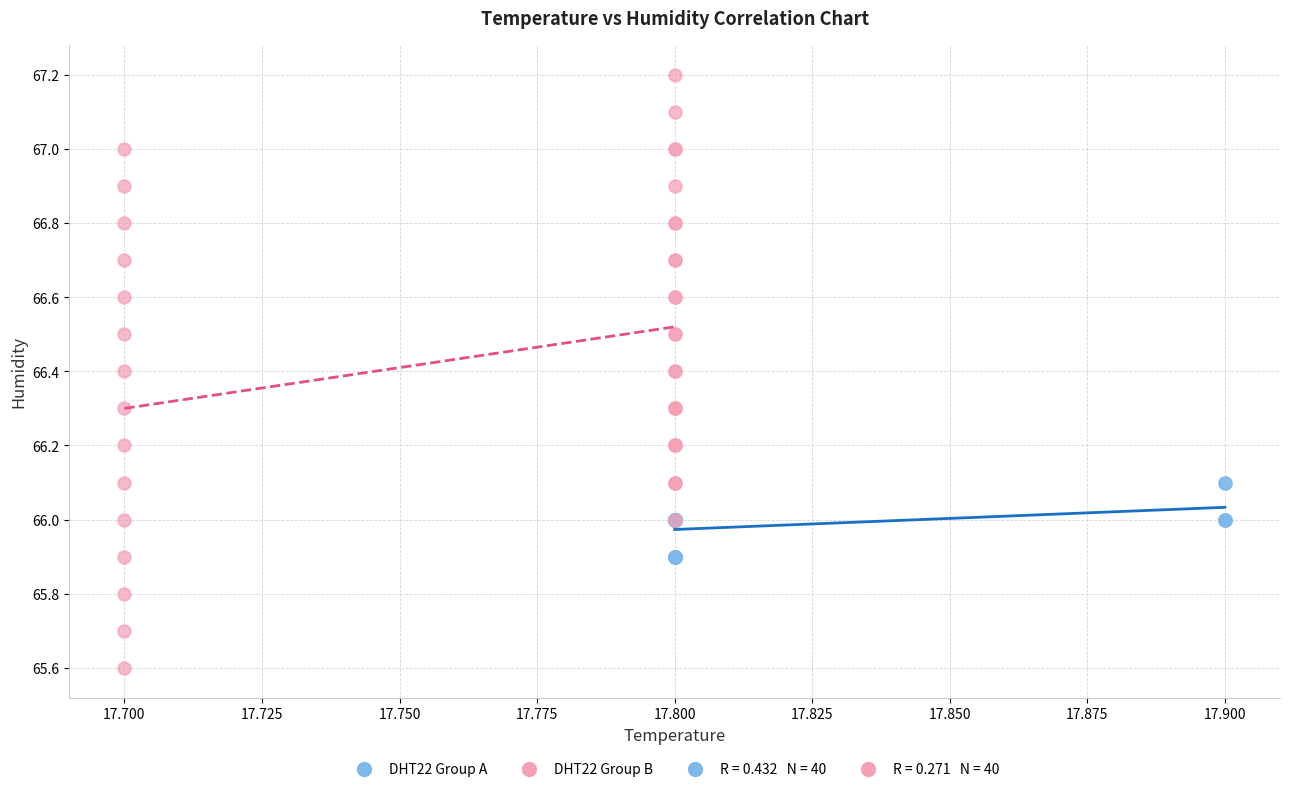

Which series has the widest spread of Y values?

DHT22 Group B